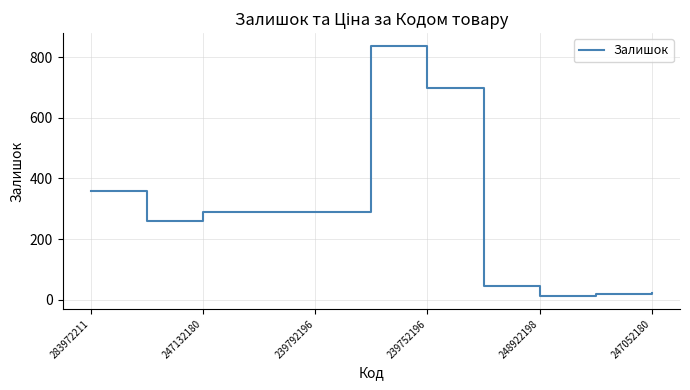

What is the maximum value shown in the chart?

838